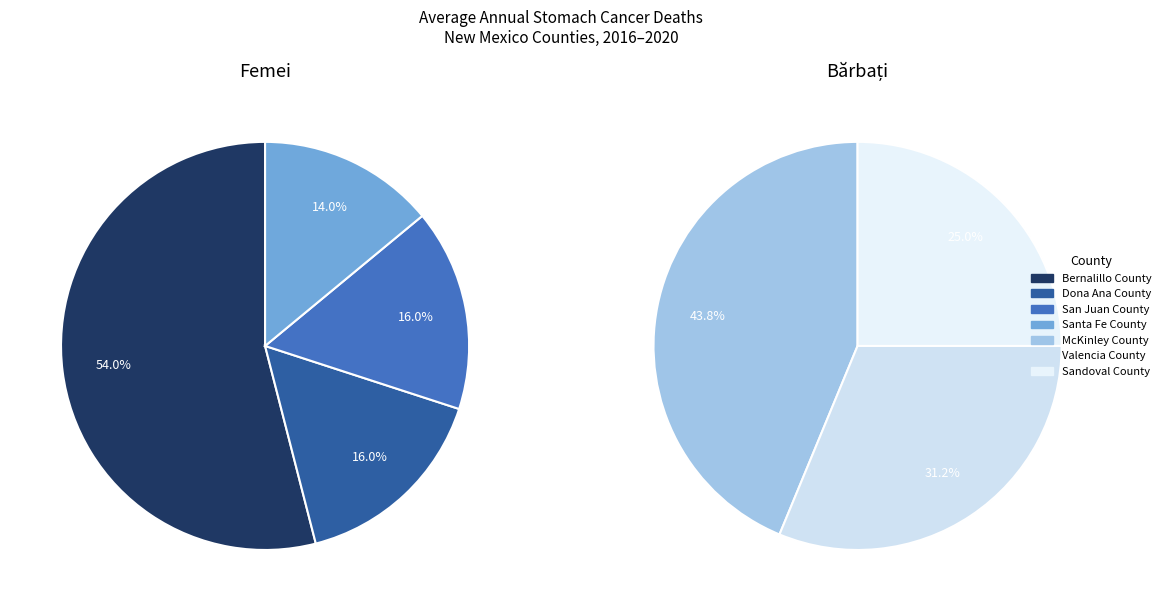

Which slice is the largest?

Bernalillo County